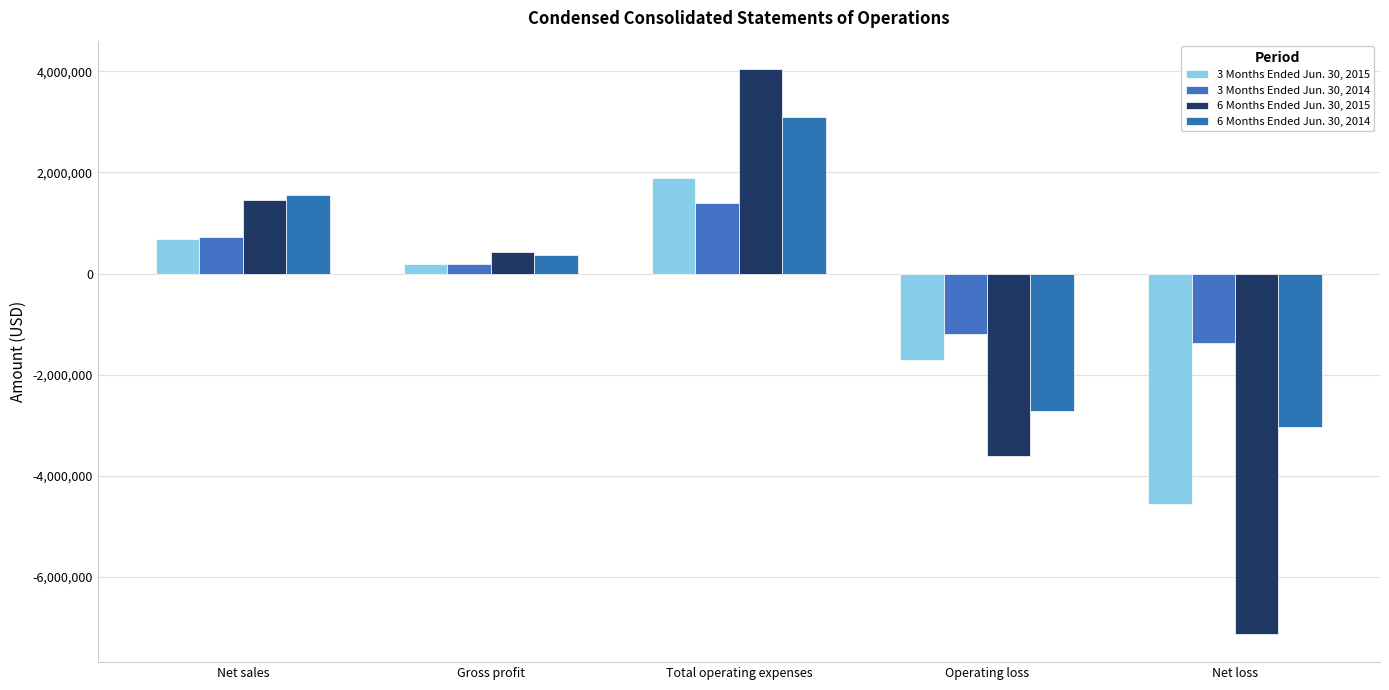

Between Operating loss and Net loss, which is larger?

Operating loss